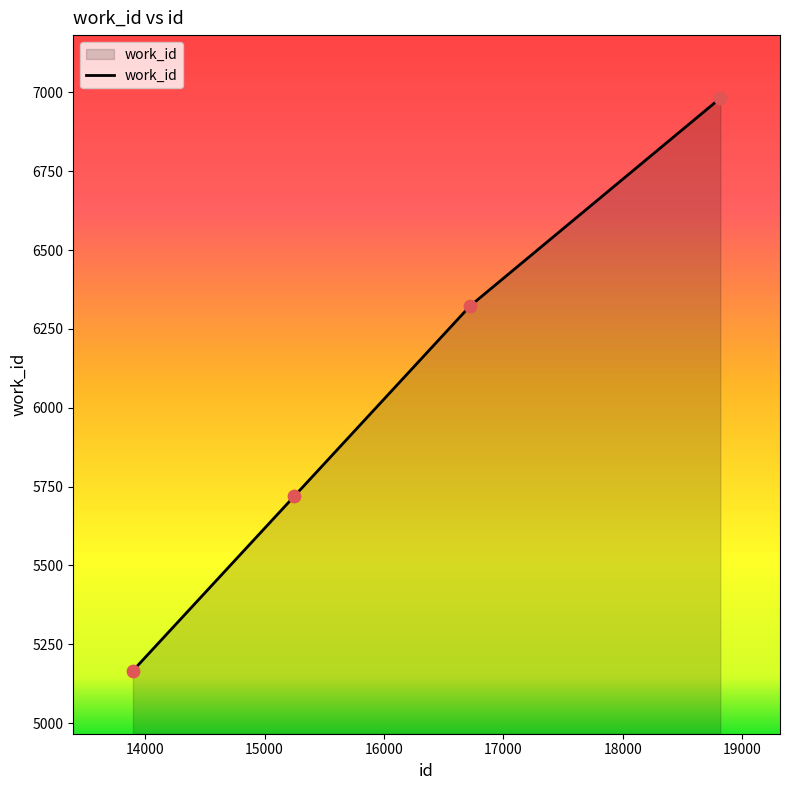

What is the sum of all values?

24191